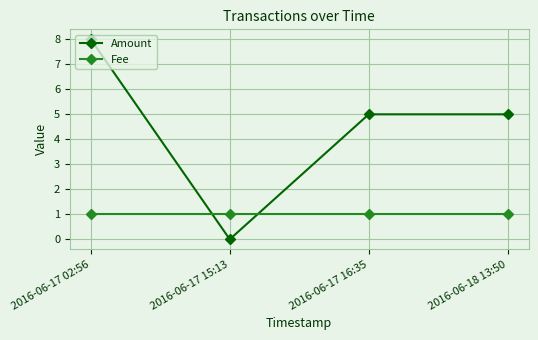

What is the sum of the Fee values at 2016-06-17 15:13 and 2016-06-17 02:56?

2